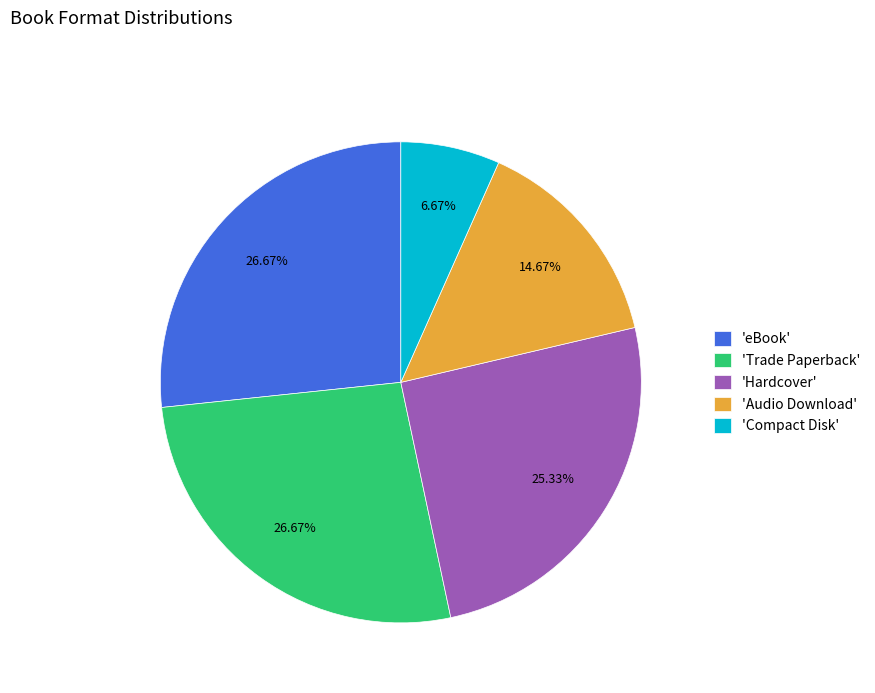

Combined, do 'eBook' and 'Trade Paperback' account for over 50%?

Yes